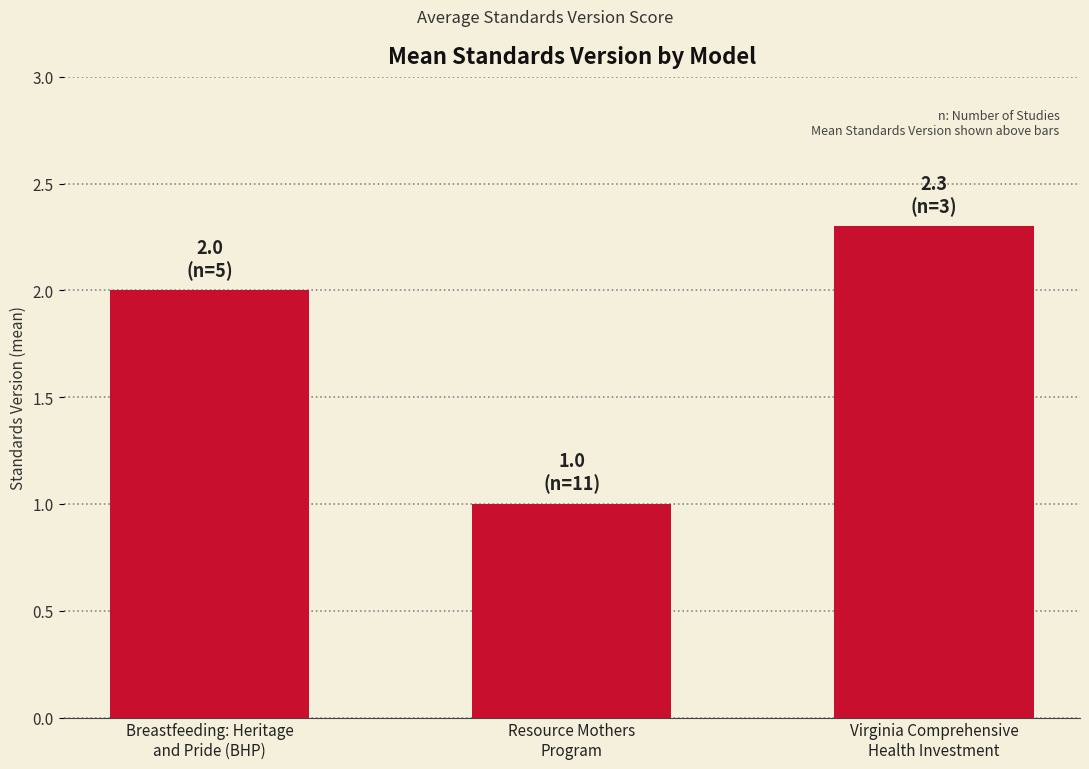

Rank the categories by value from highest to lowest.

Virginia Comprehensive
Health Investment, Breastfeeding: Heritage
and Pride (BHP), Resource Mothers
Program